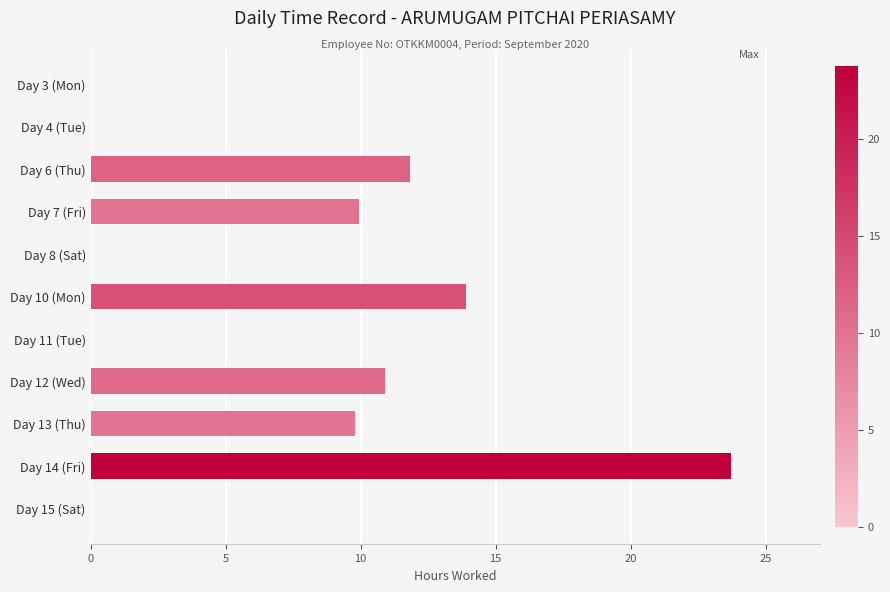

What is the sum of the values at Day 8 (Sat) and Day 13 (Thu)?

9.8